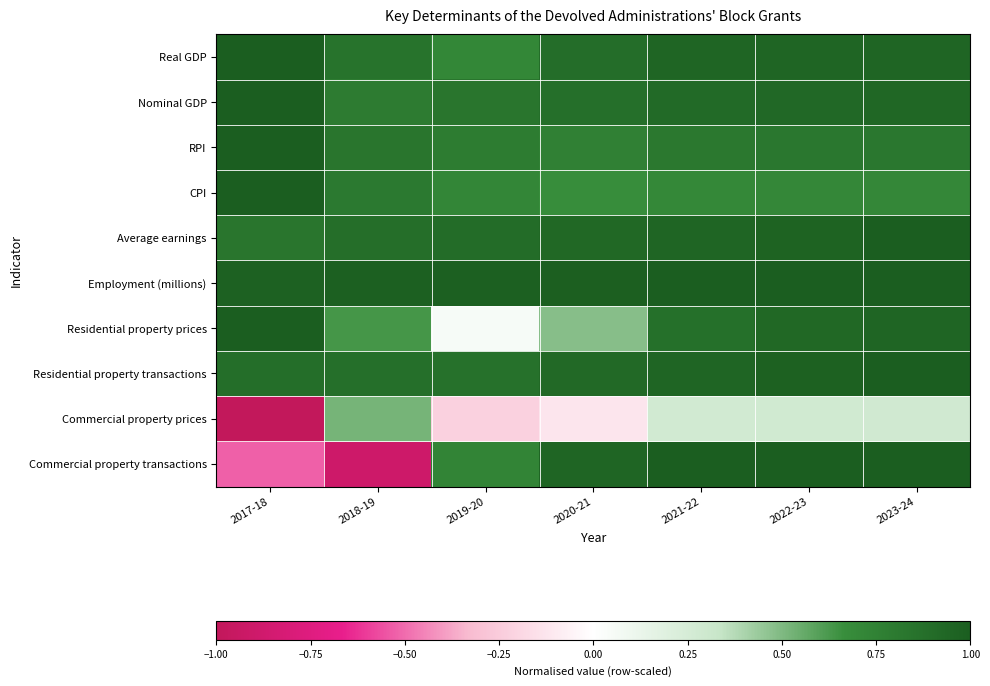

What is the spread (max minus min) of values at 2023-24?

0.7